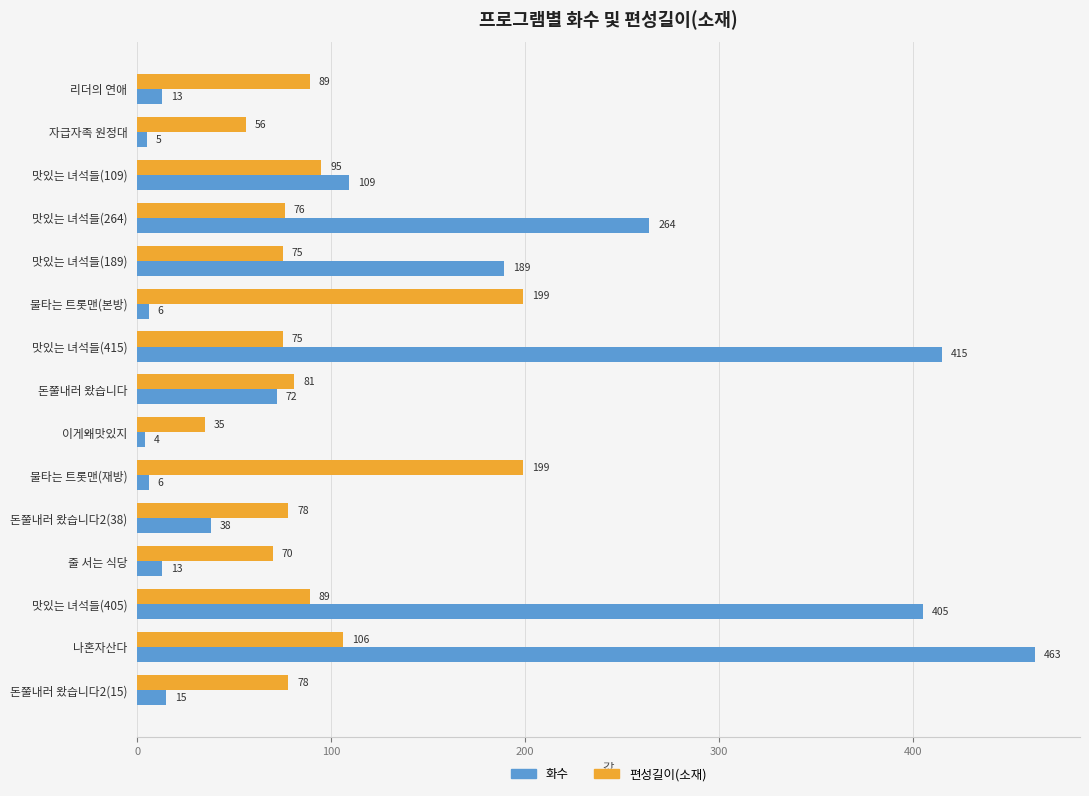

At which category is the sum across all series the highest?

나혼자산다